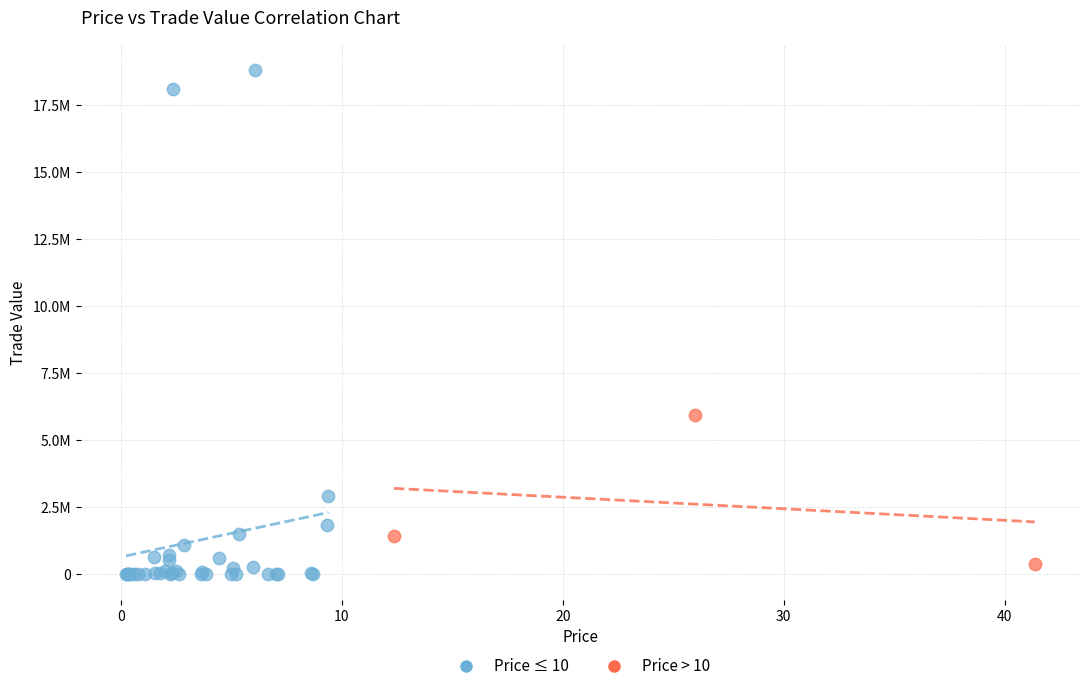

What are all the series names shown in the legend?

Price ≤ 10, Price > 10